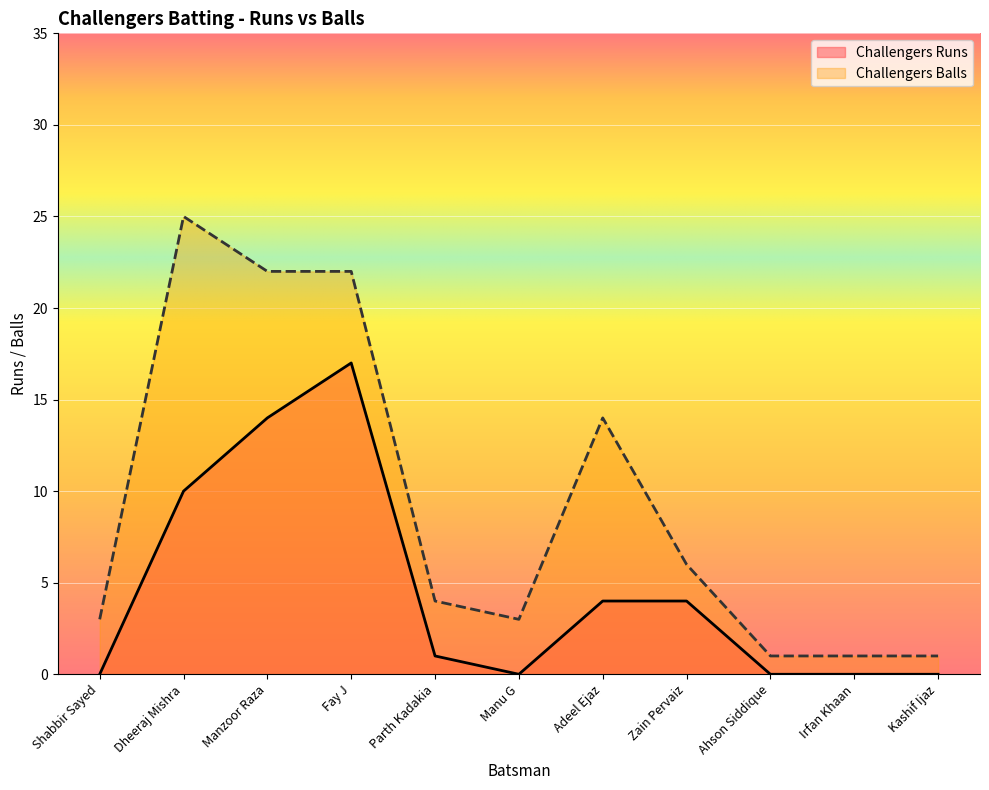

What is the sum of the Challengers Balls values at Parth Kadakia and Zain Pervaiz?

10